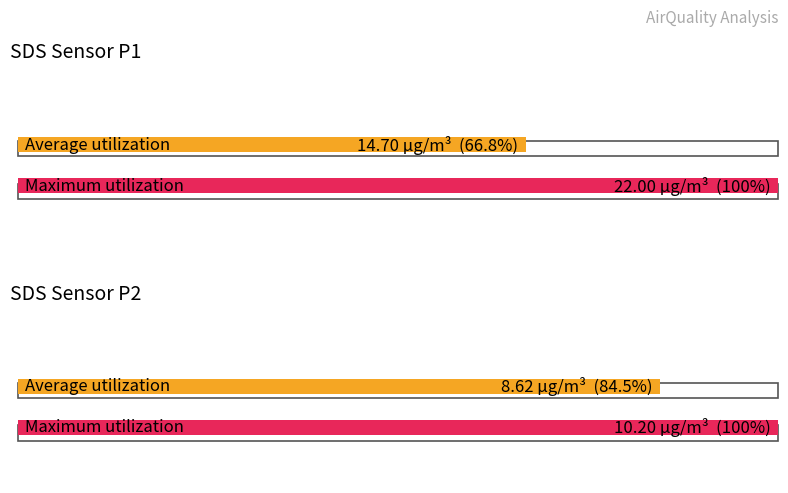

Does the chart contain stacked bars?

No